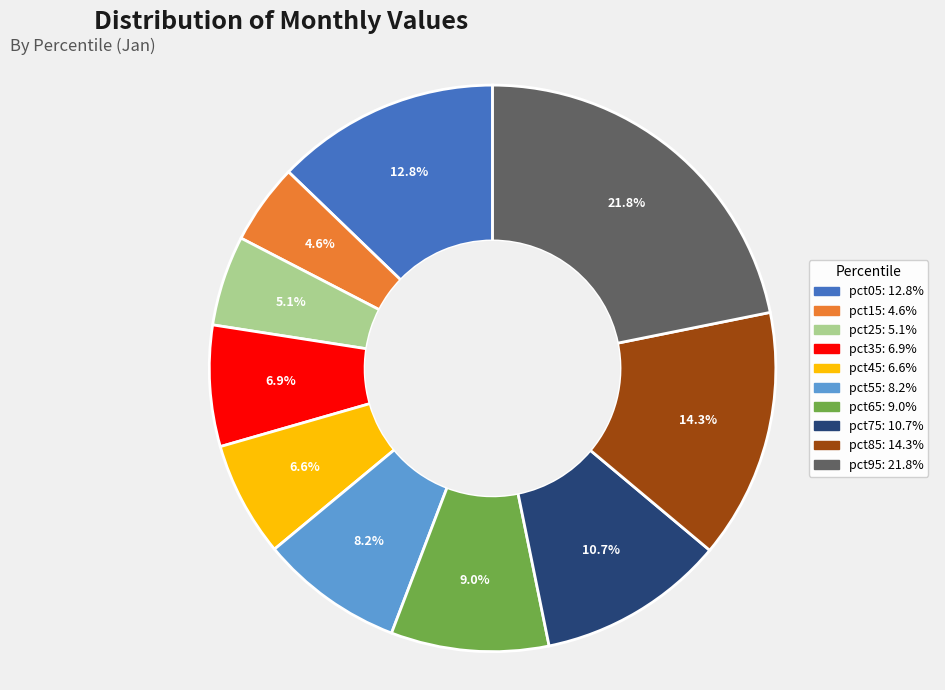

What percentage is the pct15 slice, to the nearest percent?

5%